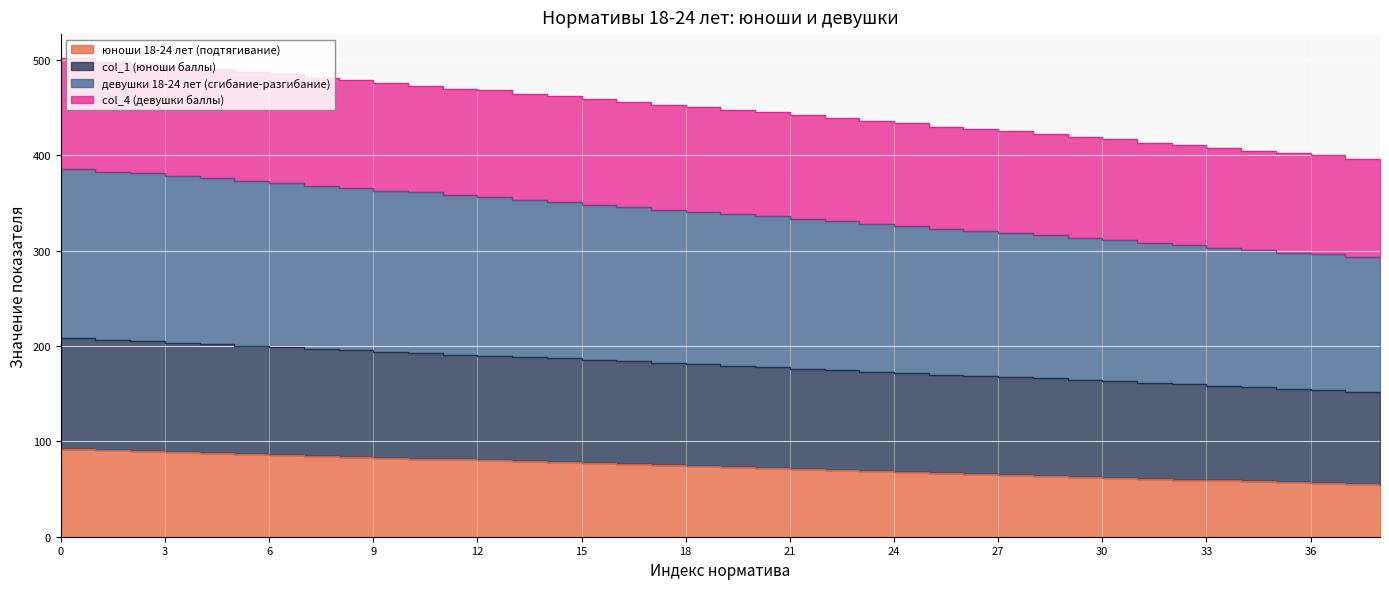

What is the spread (max minus min) of values at 0?

410